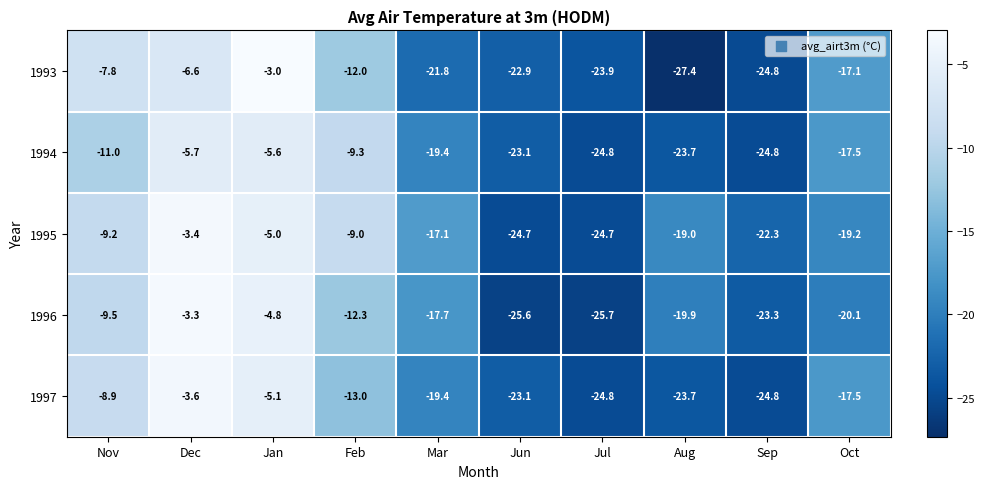

What is the maximum value shown in the chart?

-3.0